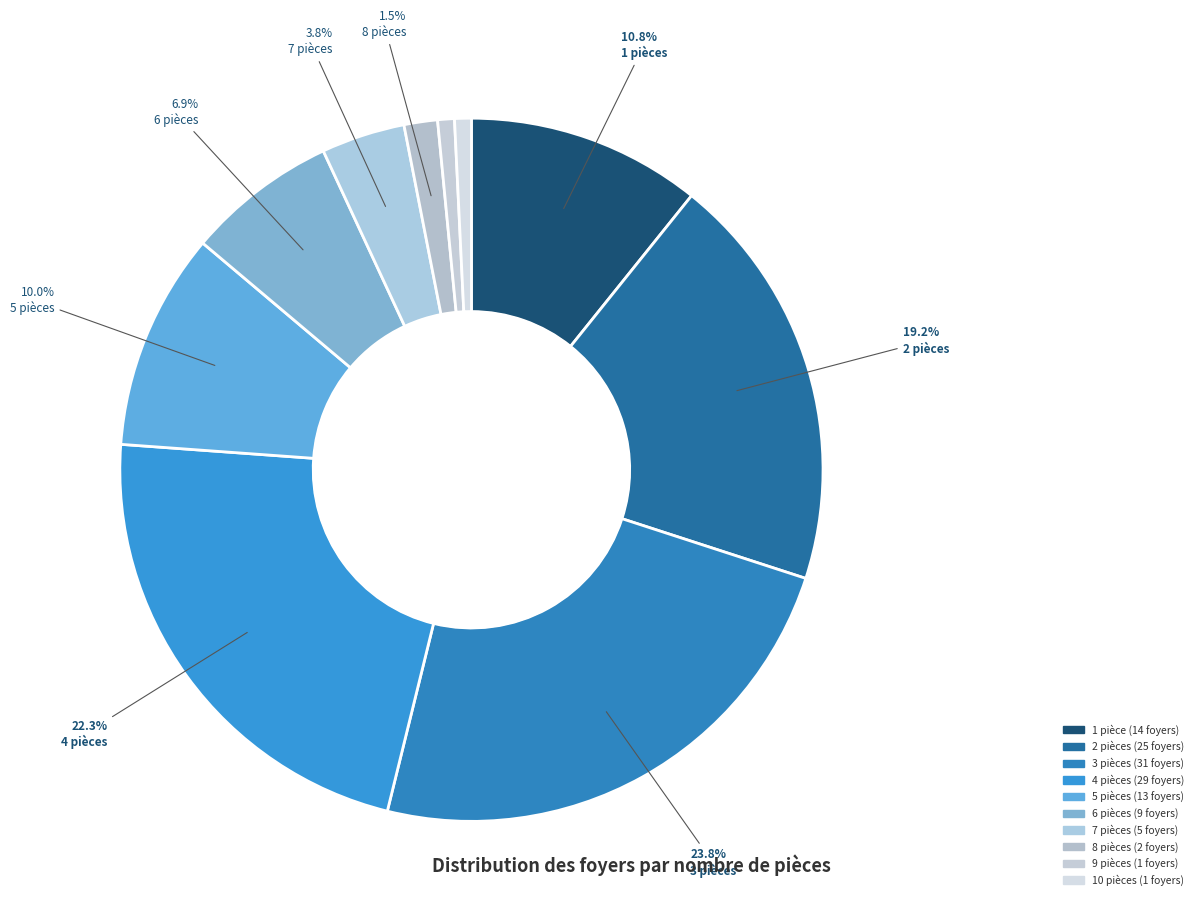

How many slices are in this pie chart?

10